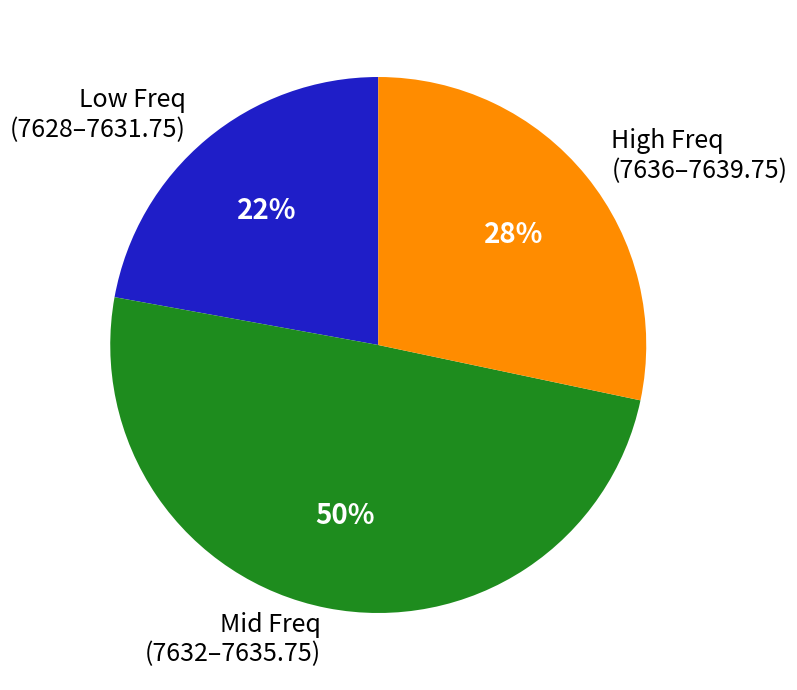

True or false: High Freq (7636–7639.75) accounts for 28% of the total.

True